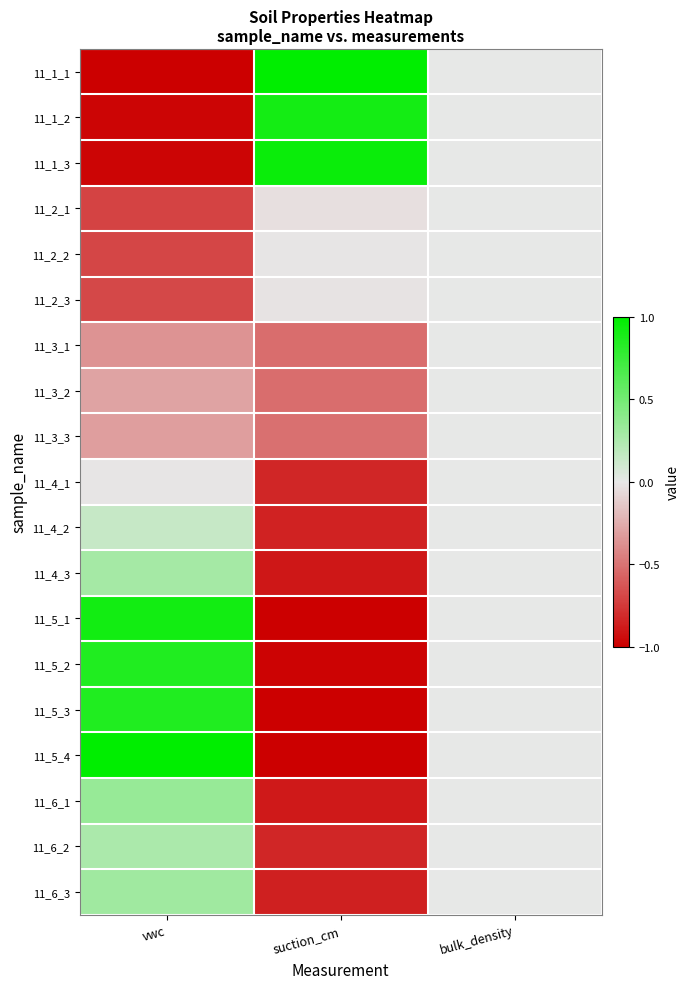

At how many categories does at least one series exceed 0?

2